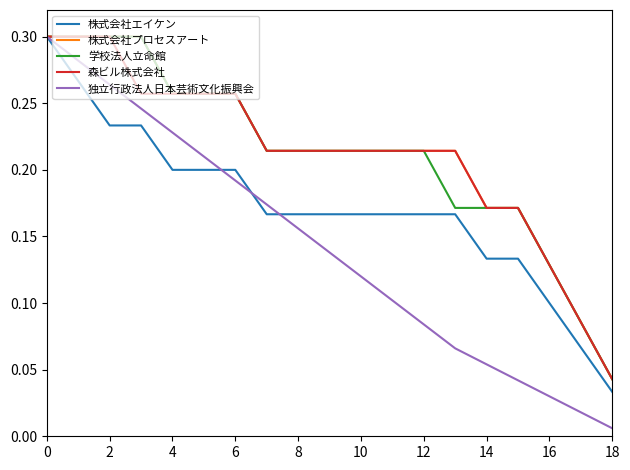

Which series has the widest spread of values?

独立行政法人日本芸術文化振興会